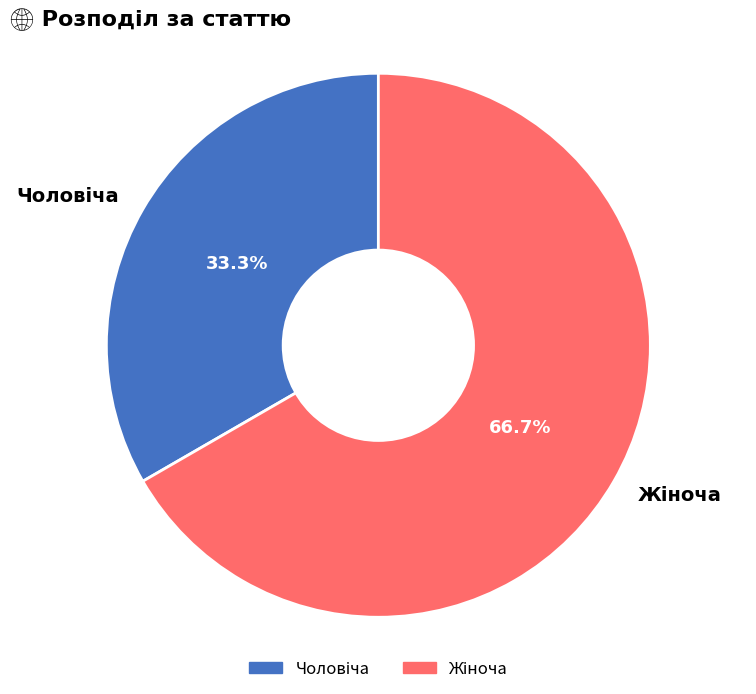

Is there a majority slice in this chart?

Yes